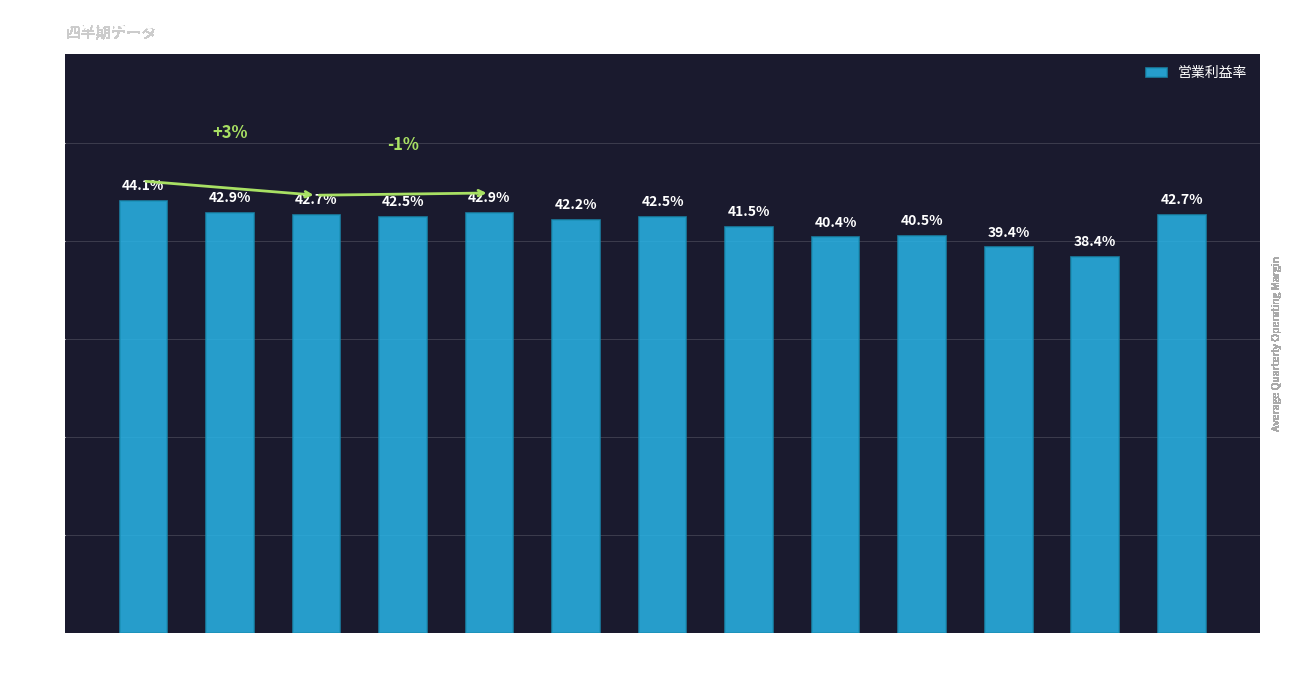

Reading left to right, extract all data points from this chart.

0.4	0.4	0.4	0.4	0.4	0.4	0.4	0.4	0.4	0.4	0.4	0.4	0.4